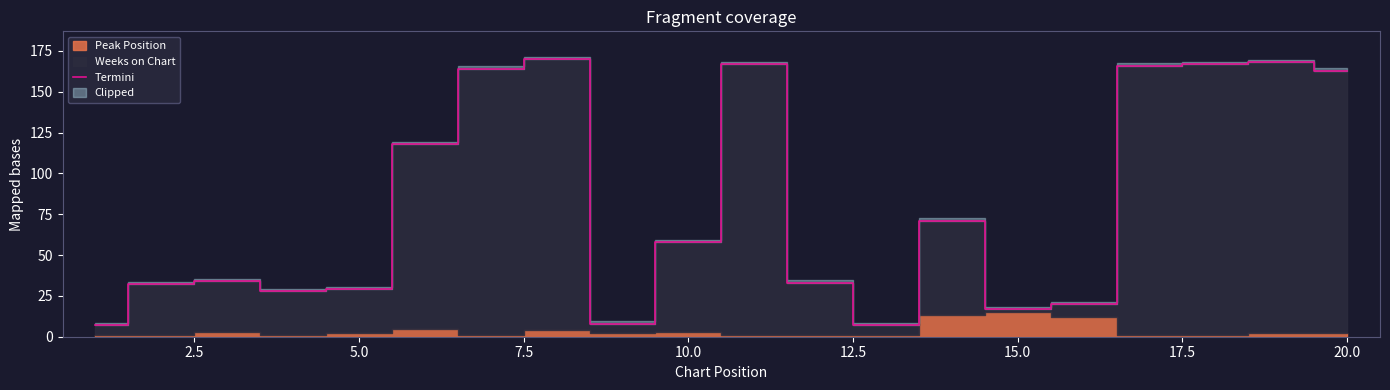

True or false: Termini has a value of 4 at 15.0.

False